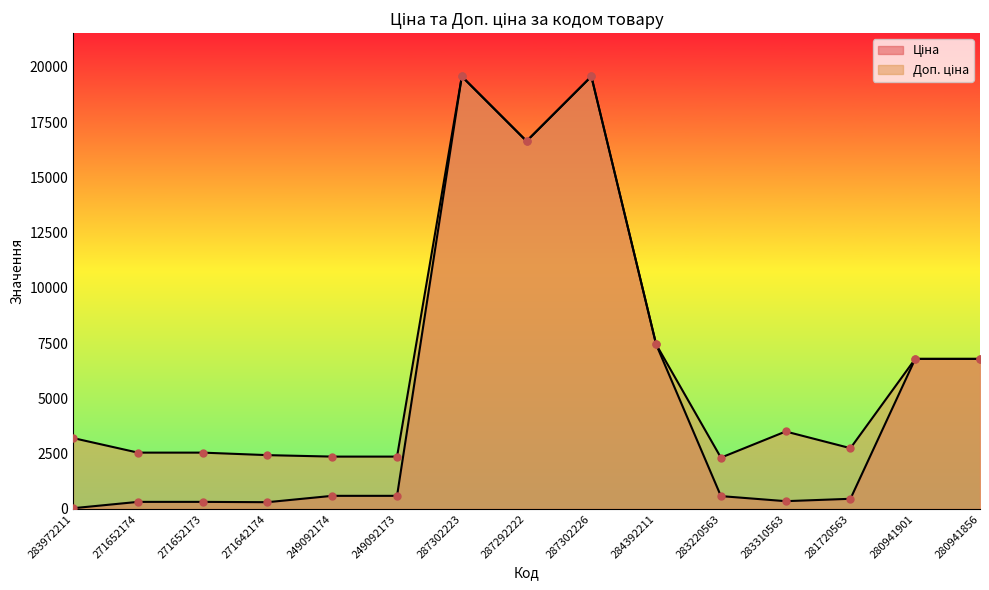

What is the total value across all series at 281720563?

3205.4